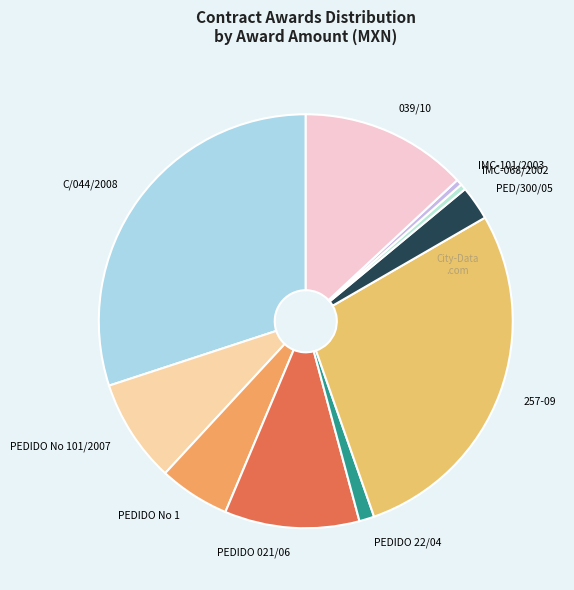

Combined, do IMC-101/2003 and 257-09 account for over 50%?

No